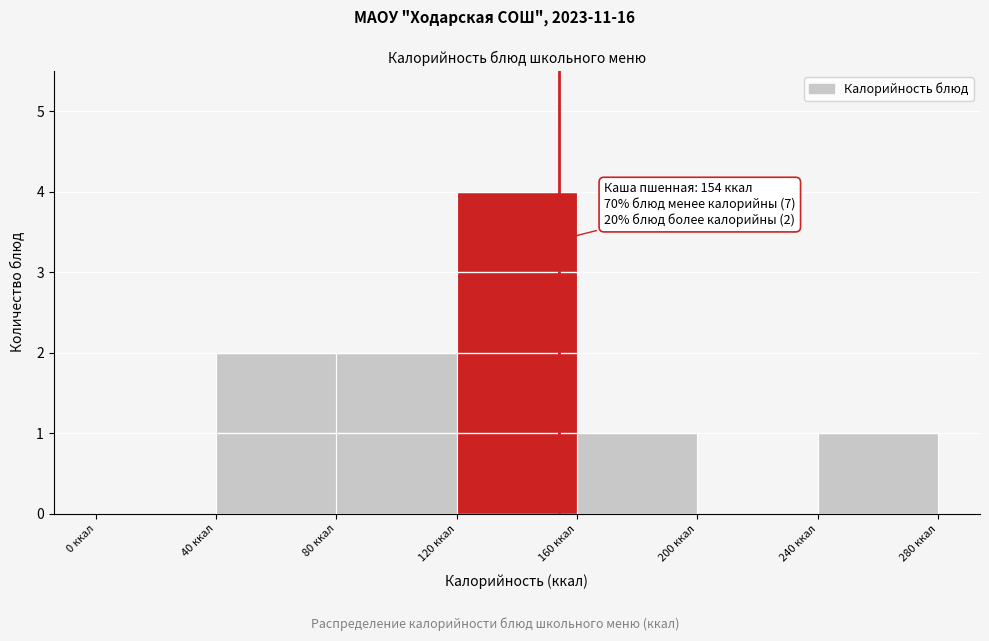

Which range on the x-axis has the tallest bar?

120 to 160